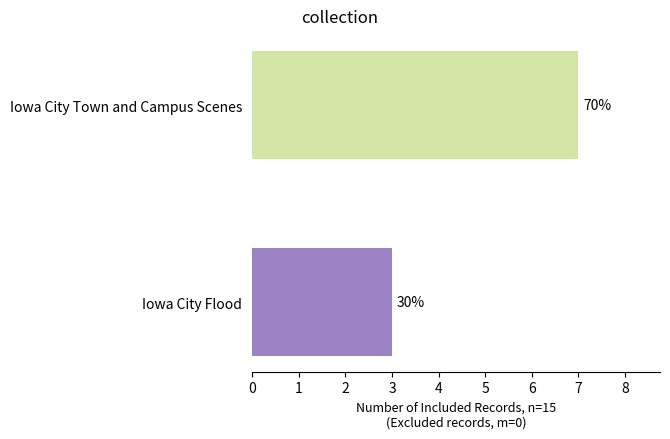

Does the chart contain any negative values?

No